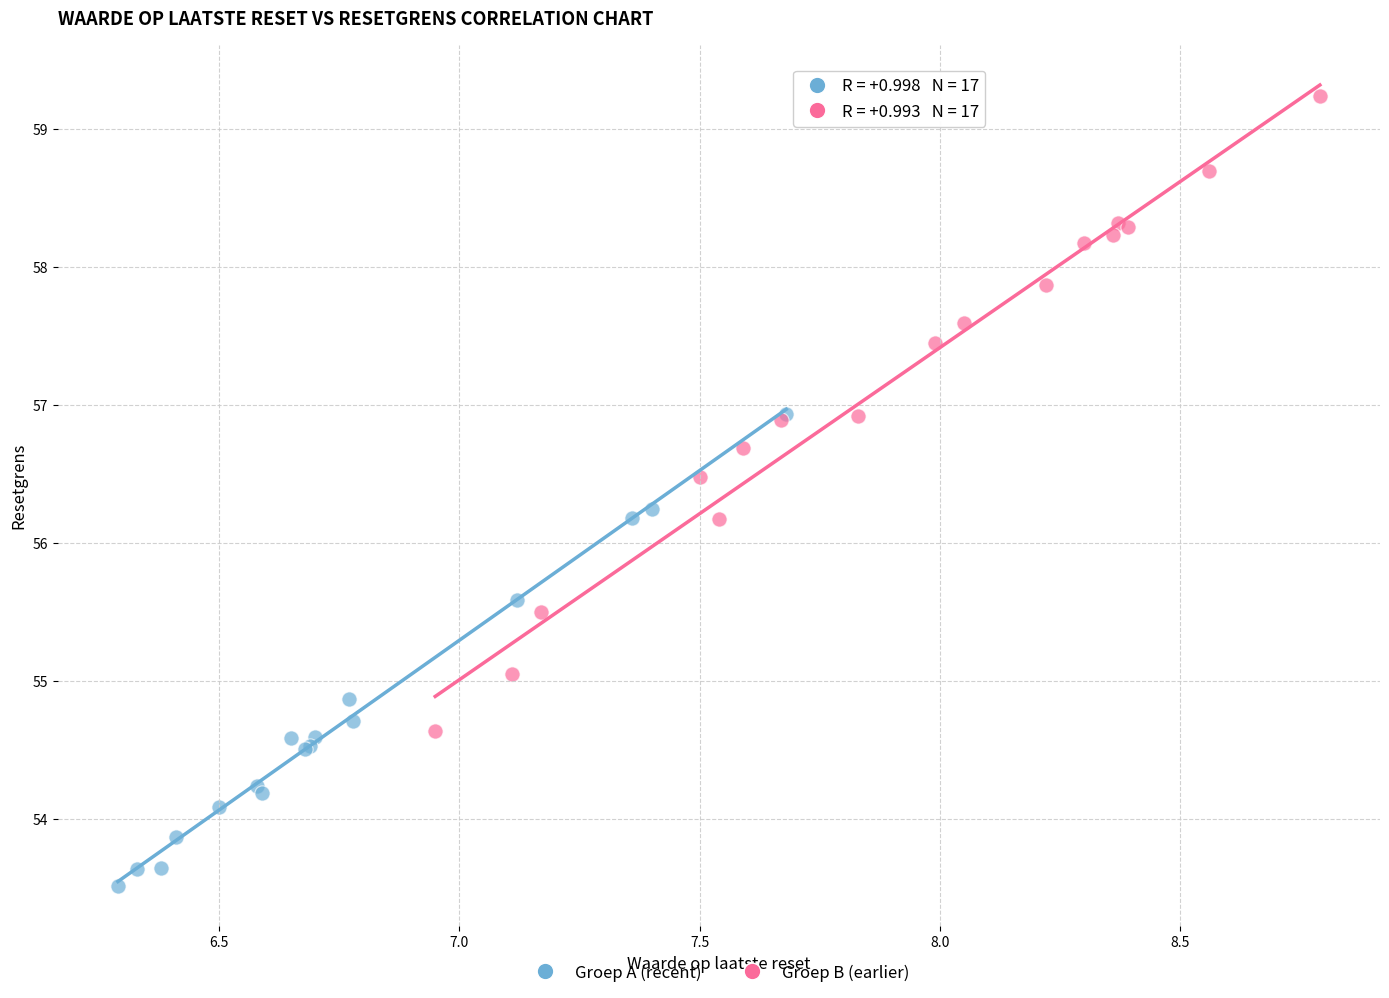

What are all the series names shown in the legend?

Groep A (recent), Groep B (earlier)